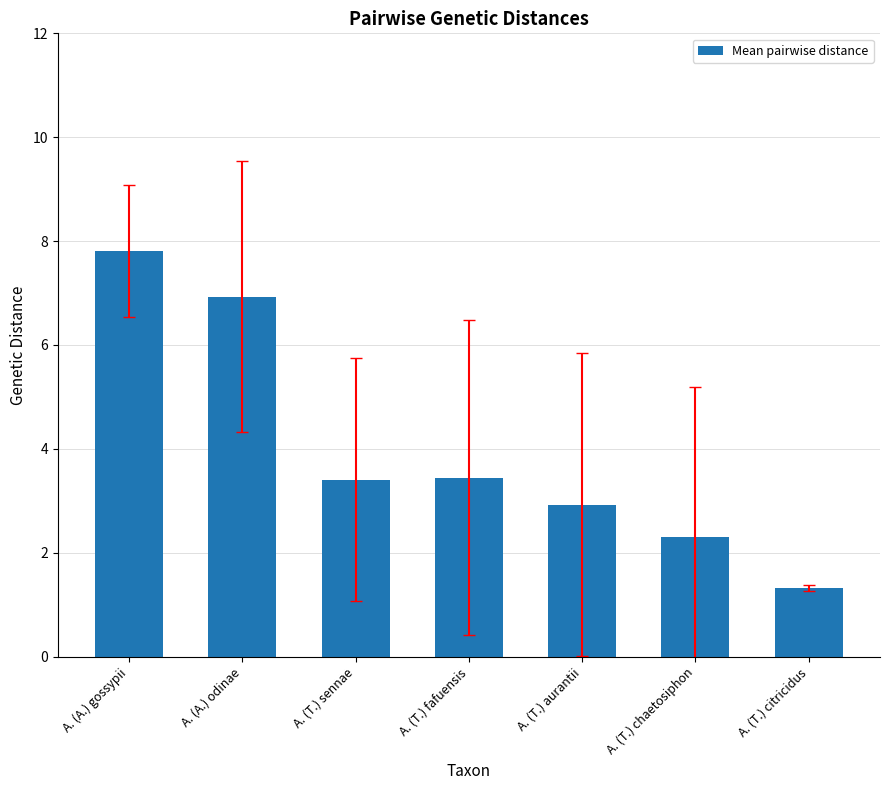

Are the bars horizontal?

No